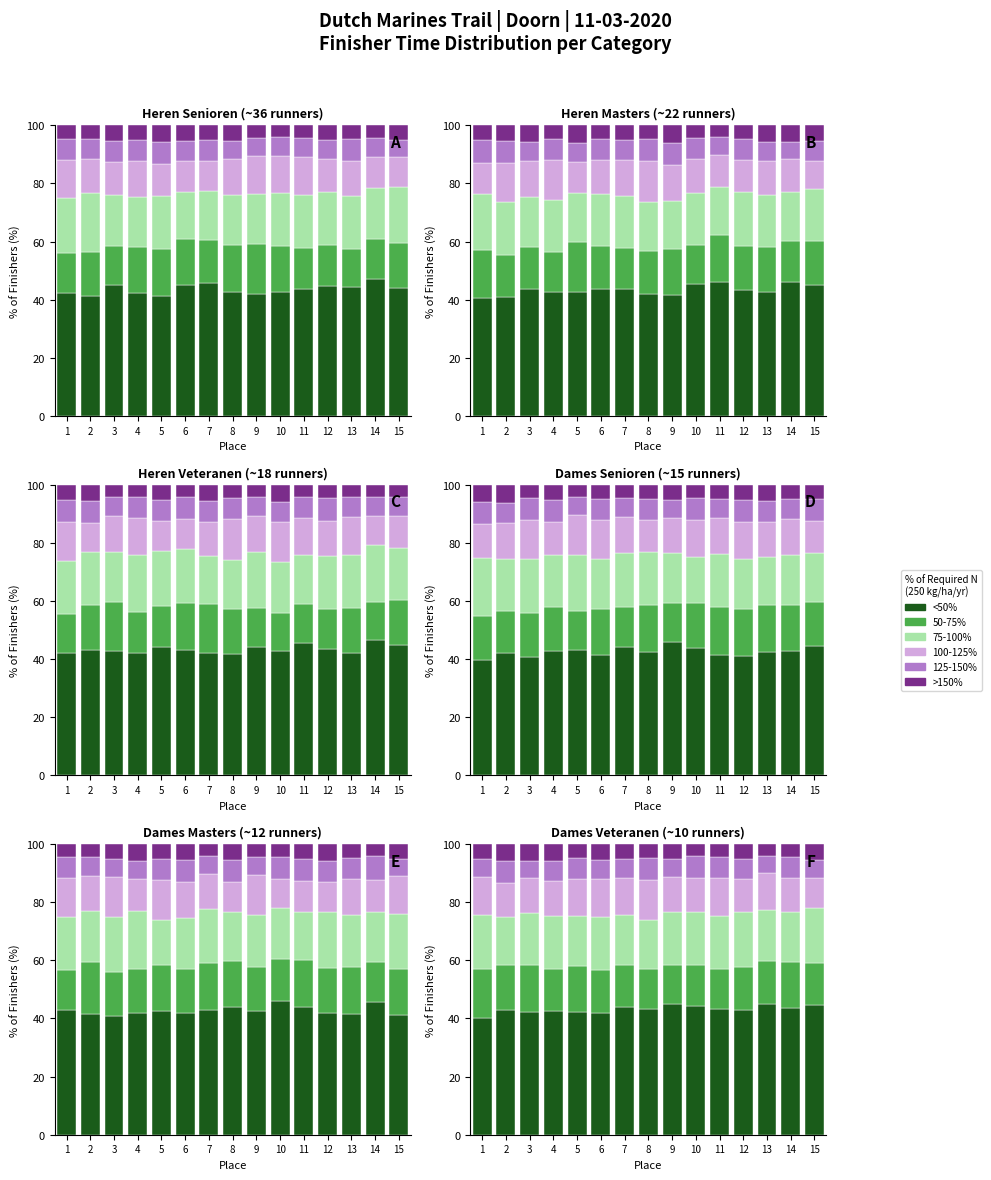

What is the average value of the 75-100% series?

17.9